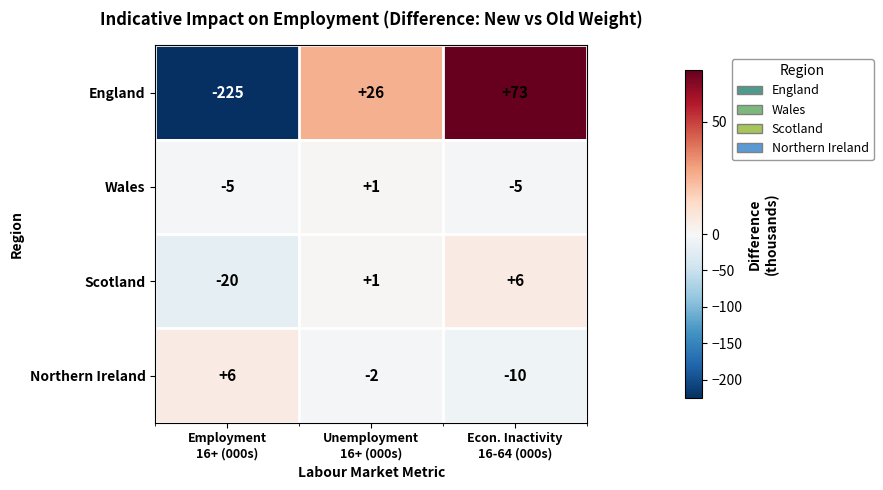

How many values in Scotland are below zero?

1